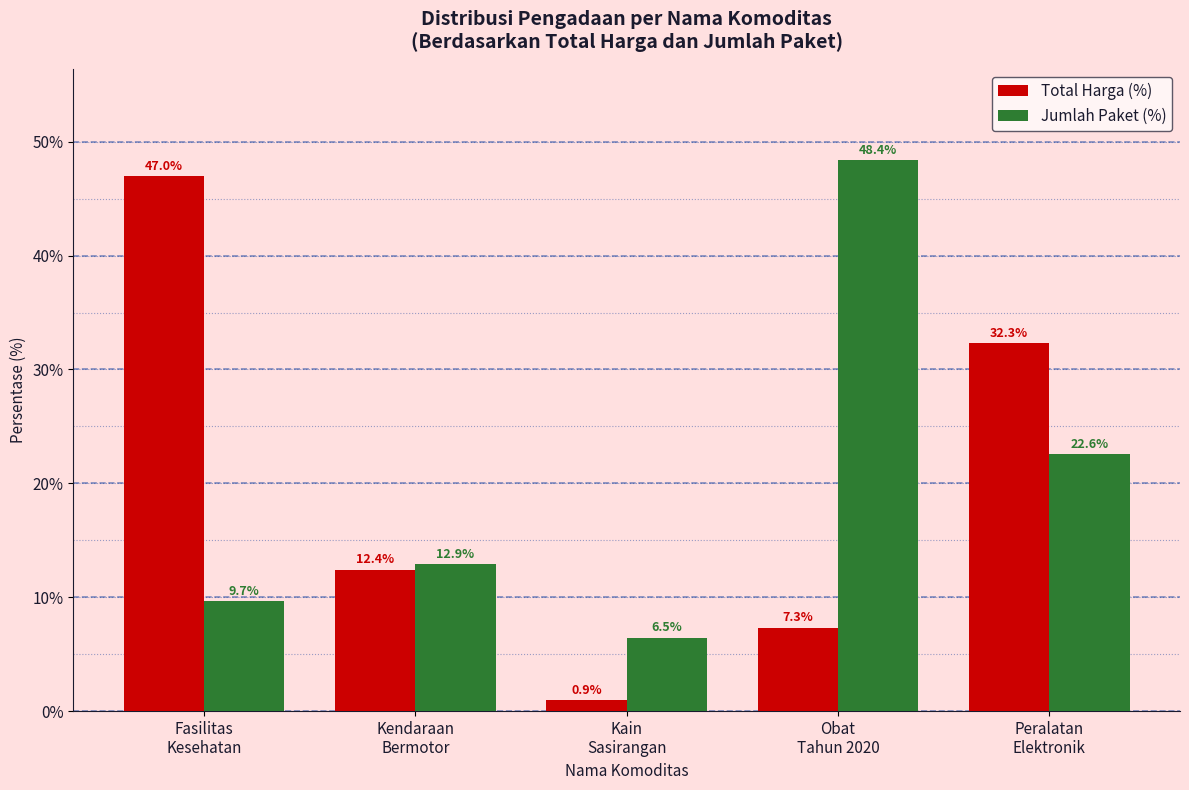

Rank the categories by Jumlah Paket (%) value from highest to lowest.

Obat
Tahun 2020, Peralatan
Elektronik, Kendaraan
Bermotor, Fasilitas
Kesehatan, Kain
Sasirangan